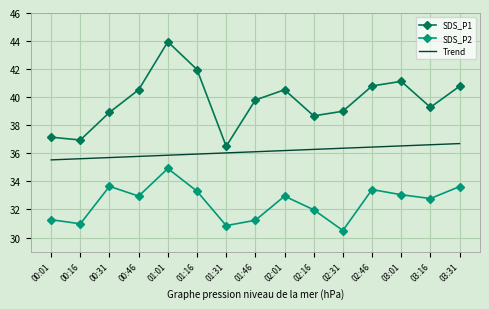

True or false: SDS_P1 has more than 2 interior local peaks.

True